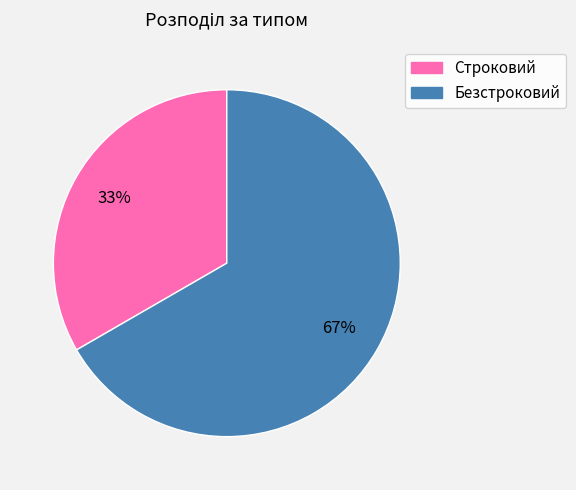

The Строковий slice represents 27% of the pie. True or false?

False